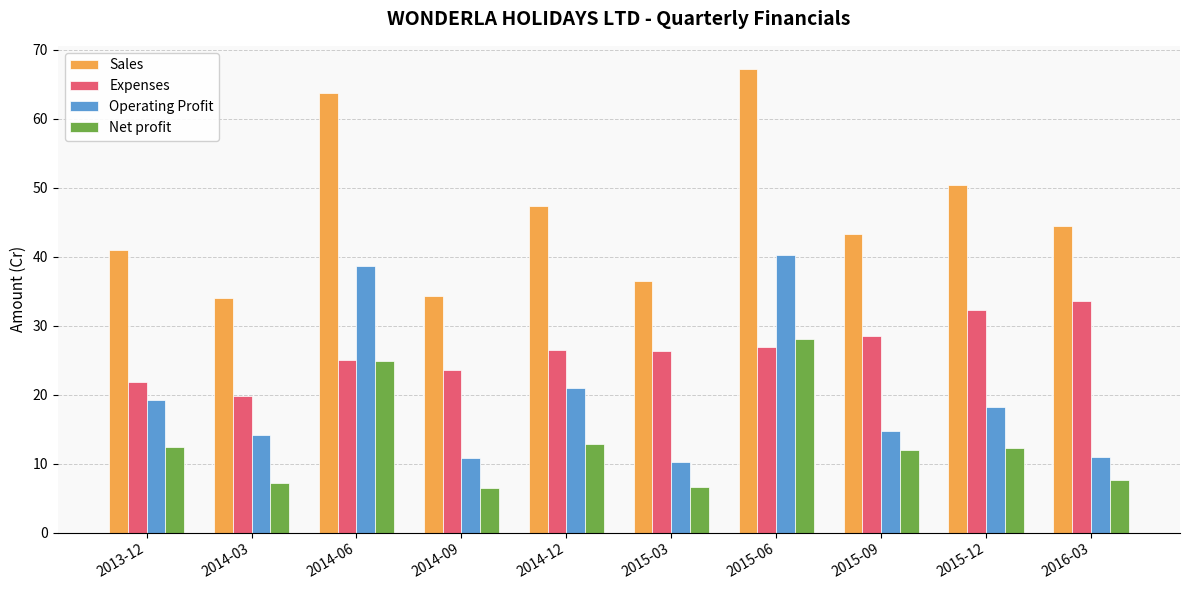

What is the label of the 3rd bar from the left?

2014-06